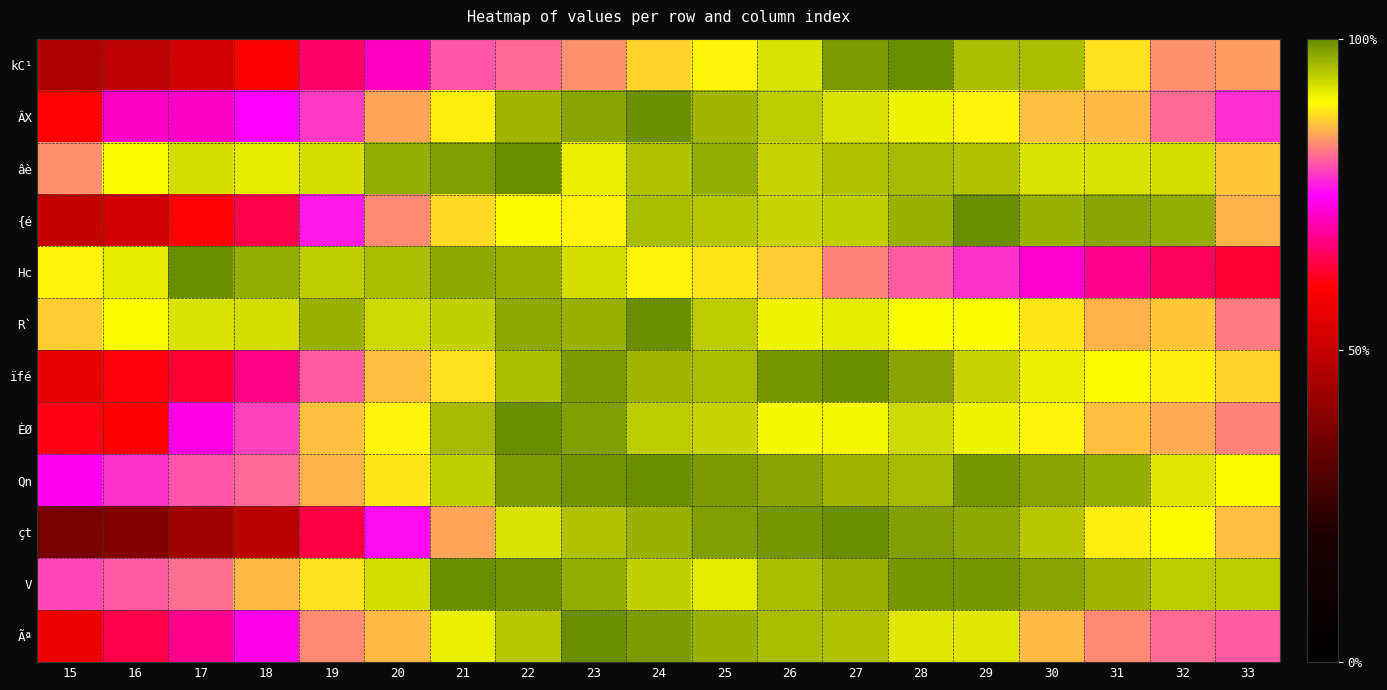

Reading left to right, extract all data points from this chart.

kC¹: 15=0.5	16=0.5	17=0.5	18=0.6	19=0.7	20=0.7	21=0.8	22=0.8	23=0.8	24=0.9	25=0.9	26=0.9	27=1.0	28=1.0	29=1.0	30=1.0	31=0.9	32=0.8	33=0.8
ÂX: 15=0.6	16=0.7	17=0.7	18=0.7	19=0.8	20=0.8	21=0.9	22=1.0	23=1.0	24=1.0	25=1.0	26=0.9	27=0.9	28=0.9	29=0.9	30=0.9	31=0.9	32=0.8	33=0.8
âè: 15=0.8	16=0.9	17=0.9	18=0.9	19=0.9	20=1.0	21=1.0	22=1.0	23=0.9	24=1.0	25=1.0	26=0.9	27=1.0	28=1.0	29=1.0	30=0.9	31=0.9	32=0.9	33=0.9
{é: 15=0.5	16=0.5	17=0.6	18=0.6	19=0.8	20=0.8	21=0.9	22=0.9	23=0.9	24=1.0	25=0.9	26=0.9	27=0.9	28=1.0	29=1.0	30=1.0	31=1.0	32=1.0	33=0.9
Hc: 15=0.9	16=0.9	17=1.0	18=1.0	19=0.9	20=1.0	21=1.0	22=1.0	23=0.9	24=0.9	25=0.9	26=0.9	27=0.8	28=0.8	29=0.8	30=0.7	31=0.7	32=0.7	33=0.6
R`: 15=0.9	16=0.9	17=0.9	18=0.9	19=1.0	20=0.9	21=0.9	22=1.0	23=1.0	24=1.0	25=0.9	26=0.9	27=0.9	28=0.9	29=0.9	30=0.9	31=0.9	32=0.9	33=0.8
ïfé: 15=0.6	16=0.6	17=0.6	18=0.7	19=0.8	20=0.9	21=0.9	22=1.0	23=1.0	24=1.0	25=1.0	26=1.0	27=1.0	28=1.0	29=0.9	30=0.9	31=0.9	32=0.9	33=0.9
ÈØ: 15=0.6	16=0.6	17=0.7	18=0.8	19=0.9	20=0.9	21=1.0	22=1.0	23=1.0	24=0.9	25=0.9	26=0.9	27=0.9	28=0.9	29=0.9	30=0.9	31=0.9	32=0.8	33=0.8
Qn: 15=0.7	16=0.8	17=0.8	18=0.8	19=0.9	20=0.9	21=0.9	22=1.0	23=1.0	24=1.0	25=1.0	26=1.0	27=1.0	28=1.0	29=1.0	30=1.0	31=1.0	32=0.9	33=0.9
çt: 15=0.4	16=0.4	17=0.4	18=0.5	19=0.6	20=0.8	21=0.8	22=0.9	23=1.0	24=1.0	25=1.0	26=1.0	27=1.0	28=1.0	29=1.0	30=0.9	31=0.9	32=0.9	33=0.9
V: 15=0.8	16=0.8	17=0.8	18=0.9	19=0.9	20=0.9	21=1.0	22=1.0	23=1.0	24=0.9	25=0.9	26=1.0	27=1.0	28=1.0	29=1.0	30=1.0	31=1.0	32=0.9	33=0.9
Ãª: 15=0.6	16=0.6	17=0.7	18=0.7	19=0.8	20=0.9	21=0.9	22=0.9	23=1.0	24=1.0	25=1.0	26=1.0	27=0.9	28=0.9	29=0.9	30=0.9	31=0.8	32=0.8	33=0.8